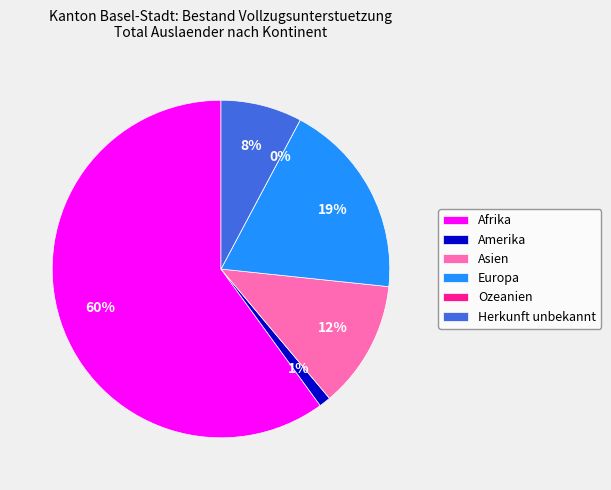

What is the largest slice in the pie chart?

Afrika